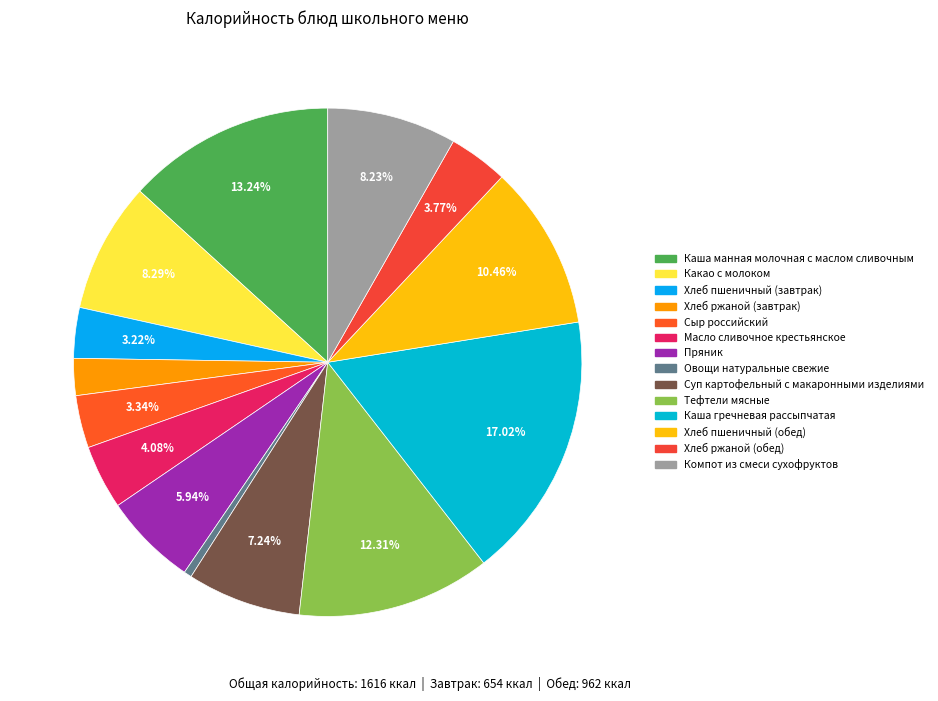

How many slices are in this pie chart?

14